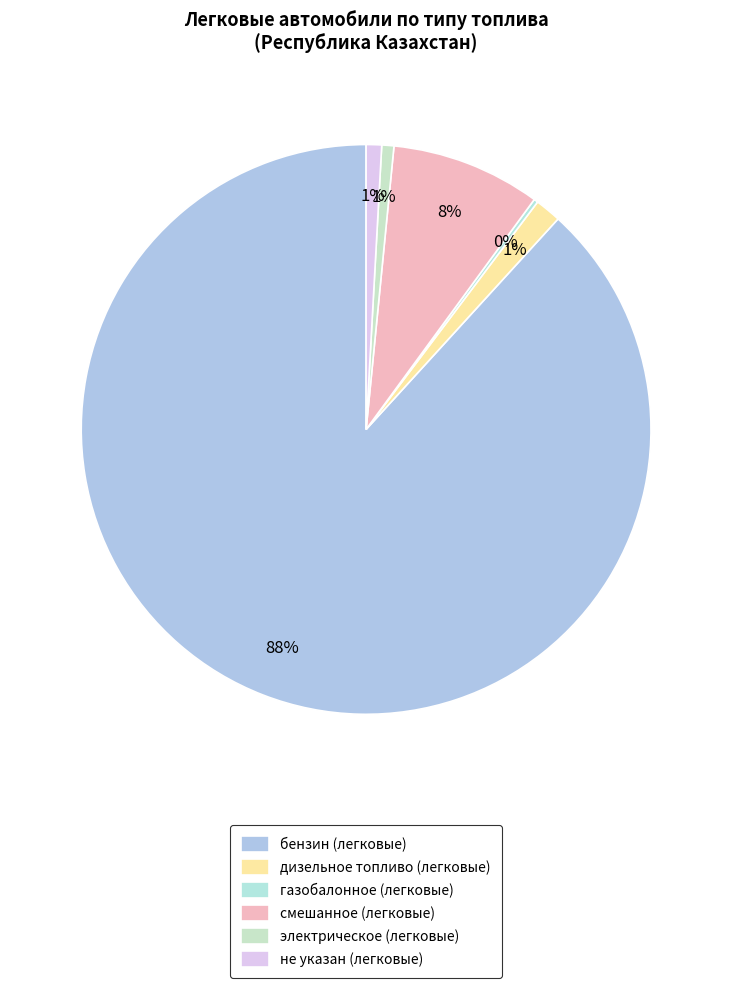

Which category has the biggest portion of the pie?

бензин (легковые)